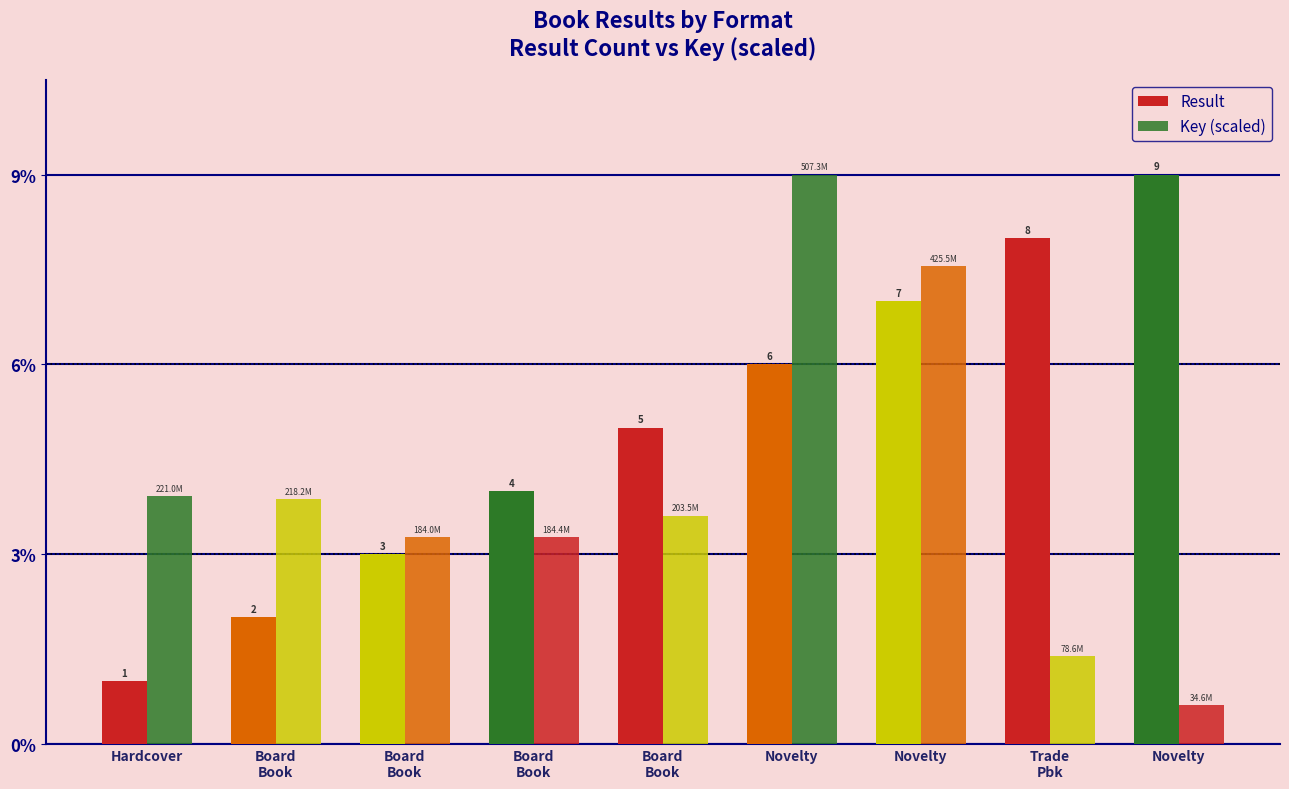

What is the approximate value of Result at Trade
Pbk?

8.0